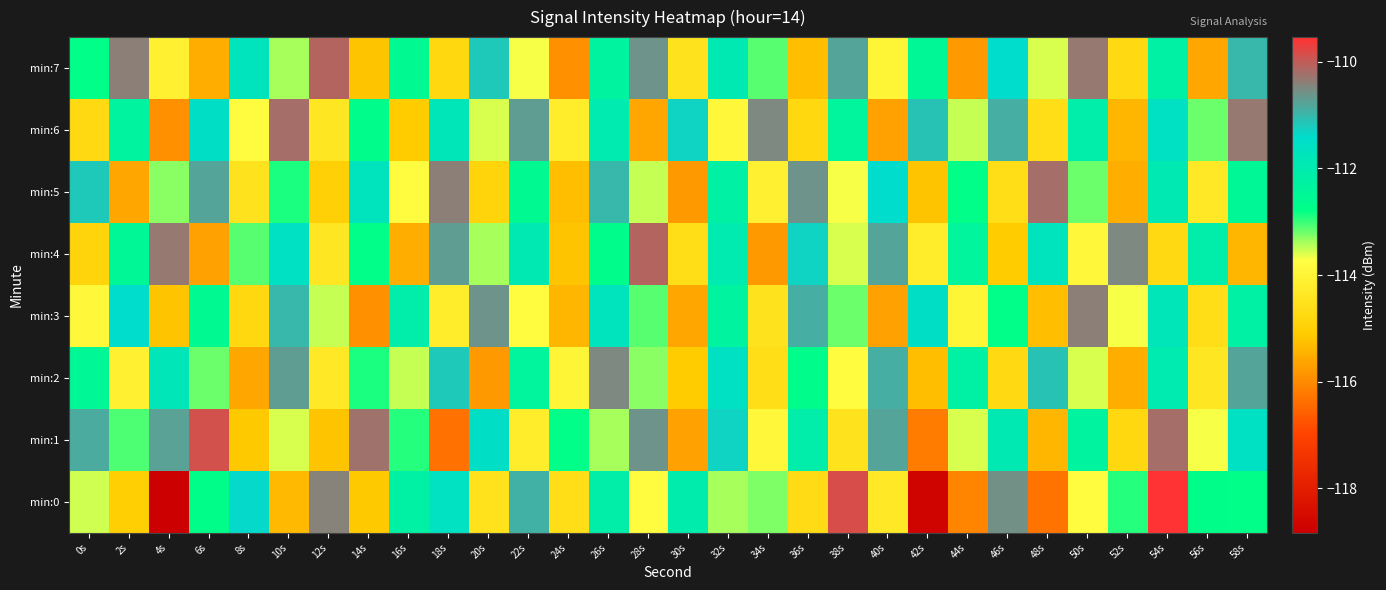

Reading left to right, list all the values displayed in this chart.

min:0: 0s=-113.5	2s=-115.0	4s=-118.8	6s=-112.7	8s=-111.4	10s=-115.4	12s=-110.4	14s=-115.1	16s=-112.2	18s=-111.6	20s=-114.5	22s=-110.9	24s=-114.6	26s=-112.1	28s=-113.8	30s=-112.0	32s=-113.4	34s=-113.3	36s=-114.7	38s=-109.9	40s=-114.3	42s=-118.7	44s=-116.1	46s=-110.6	48s=-116.3	50s=-113.8	52s=-112.9	54s=-109.5	56s=-112.7	58s=-112.8
min:1: 0s=-110.9	2s=-113.1	4s=-110.8	6s=-109.9	8s=-115.2	10s=-113.6	12s=-115.2	14s=-110.2	16s=-112.9	18s=-116.3	20s=-111.5	22s=-114.2	24s=-112.8	26s=-113.4	28s=-110.6	30s=-115.7	32s=-111.3	34s=-113.9	36s=-112.1	38s=-114.5	40s=-110.8	42s=-116.2	44s=-113.6	46s=-111.9	48s=-115.4	50s=-112.3	52s=-114.8	54s=-110.2	56s=-113.7	58s=-111.6
min:2: 0s=-112.5	2s=-114.1	4s=-111.8	6s=-113.2	8s=-115.6	10s=-110.7	12s=-114.3	14s=-112.9	16s=-113.5	18s=-111.2	20s=-115.8	22s=-112.4	24s=-114.0	26s=-110.5	28s=-113.3	30s=-115.1	32s=-111.6	34s=-114.6	36s=-112.7	38s=-113.8	40s=-110.9	42s=-115.3	44s=-112.2	46s=-114.7	48s=-111.1	50s=-113.6	52s=-115.5	54s=-112.0	56s=-114.4	58s=-110.8
min:3: 0s=-113.9	2s=-111.4	4s=-115.2	6s=-112.6	8s=-114.8	10s=-111.0	12s=-113.5	14s=-115.9	16s=-112.1	18s=-114.2	20s=-110.6	22s=-113.8	24s=-115.4	26s=-111.7	28s=-113.1	30s=-115.6	32s=-112.3	34s=-114.5	36s=-110.9	38s=-113.2	40s=-115.7	42s=-111.5	44s=-114.0	46s=-112.8	48s=-115.3	50s=-110.4	52s=-113.7	54s=-111.8	56s=-114.6	58s=-112.2
min:4: 0s=-114.9	2s=-112.5	4s=-110.3	6s=-115.7	8s=-113.1	10s=-111.6	12s=-114.4	14s=-112.8	16s=-115.5	18s=-110.7	20s=-113.4	22s=-111.9	24s=-115.2	26s=-112.7	28s=-110.1	30s=-114.6	32s=-112.0	34s=-115.8	36s=-111.3	38s=-113.6	40s=-110.8	42s=-114.2	44s=-112.4	46s=-115.1	48s=-111.7	50s=-113.9	52s=-110.5	54s=-114.7	56s=-112.1	58s=-115.4
min:5: 0s=-111.2	2s=-115.6	4s=-113.3	6s=-110.8	8s=-114.5	10s=-112.9	12s=-115.0	14s=-111.7	16s=-113.8	18s=-110.4	20s=-114.9	22s=-112.6	24s=-115.3	26s=-111.0	28s=-113.5	30s=-115.8	32s=-112.2	34s=-114.1	36s=-110.6	38s=-113.7	40s=-111.4	42s=-115.2	44s=-112.8	46s=-114.6	48s=-110.2	50s=-113.2	52s=-115.5	54s=-111.9	56s=-114.3	58s=-112.5
min:6: 0s=-114.7	2s=-112.3	4s=-115.9	6s=-111.5	8s=-113.8	10s=-110.2	12s=-114.4	14s=-112.7	16s=-115.1	18s=-111.8	20s=-113.6	22s=-110.7	24s=-114.2	26s=-112.0	28s=-115.6	30s=-111.3	32s=-113.9	34s=-110.5	36s=-114.8	38s=-112.4	40s=-115.7	42s=-111.1	44s=-113.5	46s=-110.9	48s=-114.6	50s=-112.1	52s=-115.4	54s=-111.6	56s=-113.2	58s=-110.3
min:7: 0s=-112.8	2s=-110.4	4s=-114.1	6s=-115.5	8s=-111.7	10s=-113.4	12s=-110.1	14s=-115.2	16s=-112.6	18s=-114.8	20s=-111.2	22s=-113.7	24s=-115.9	26s=-112.3	28s=-110.6	30s=-114.5	32s=-111.9	34s=-113.1	36s=-115.3	38s=-110.8	40s=-114.0	42s=-112.5	44s=-115.8	46s=-111.4	48s=-113.6	50s=-110.3	52s=-114.7	54s=-112.2	56s=-115.6	58s=-111.0